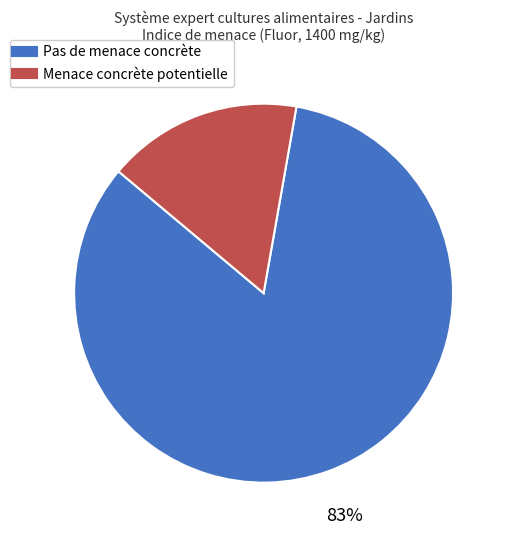

To the nearest percent, what portion does Pas de menace concrète represent?

83%